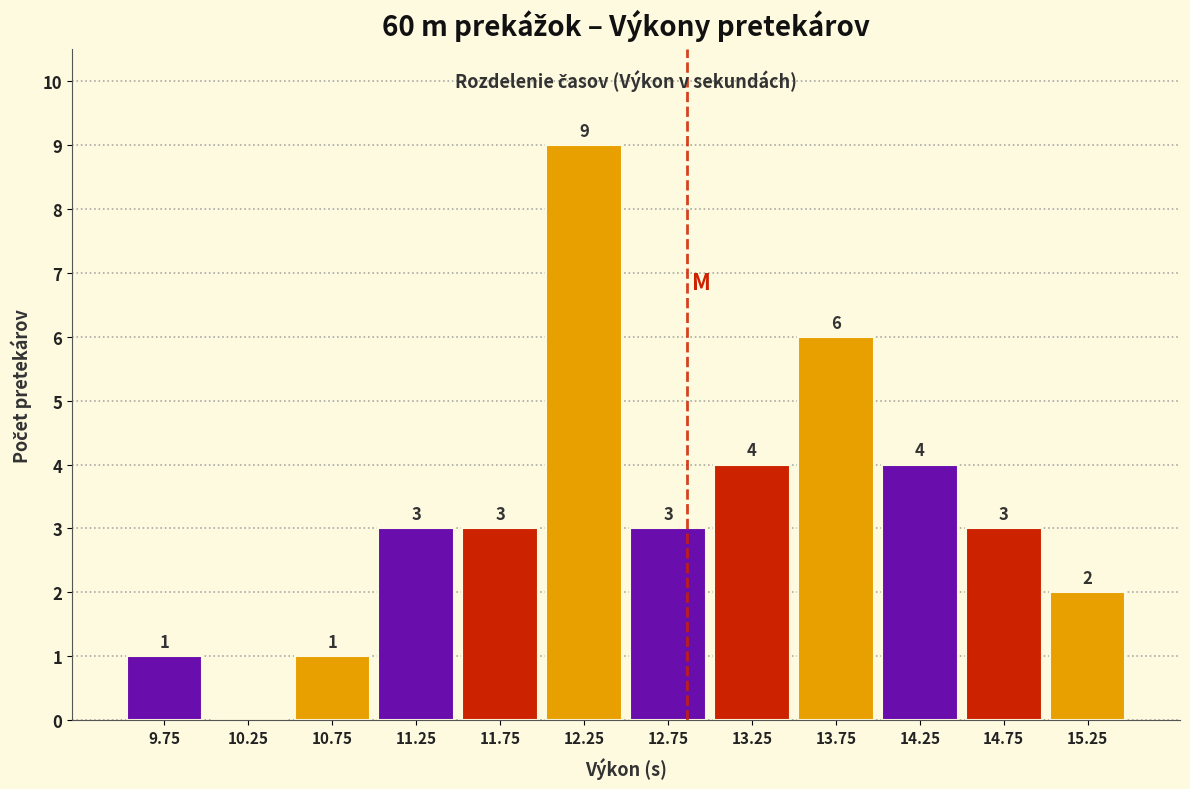

Over which range of the x-axis is the bar tallest?

12.0 to 12.5